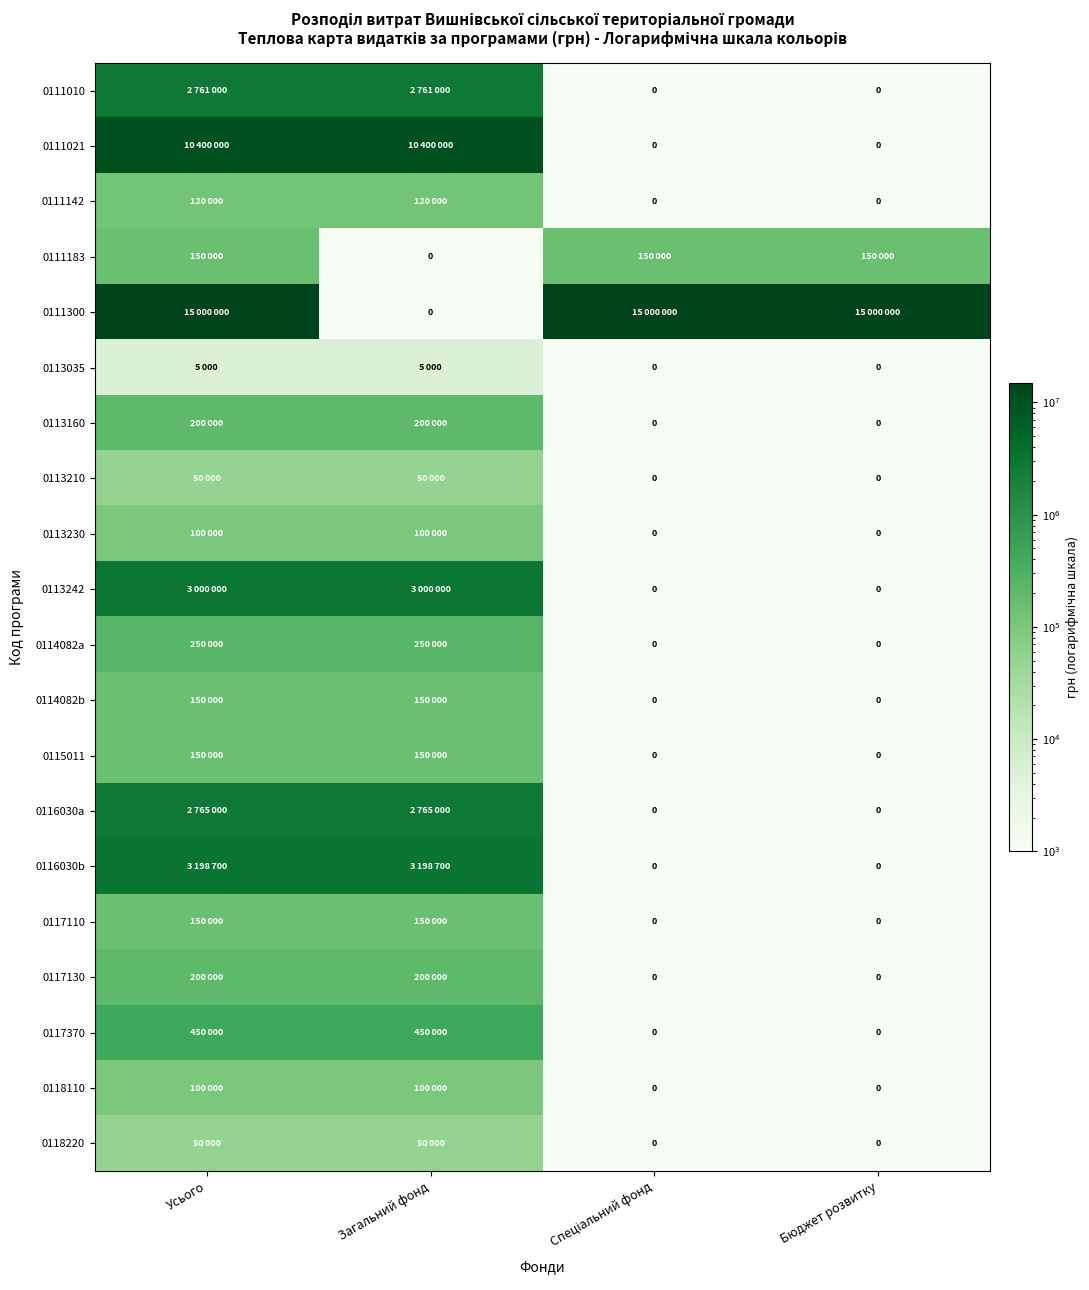

At which label is 0113242 closest to 1500000?

Спеціальний фонд